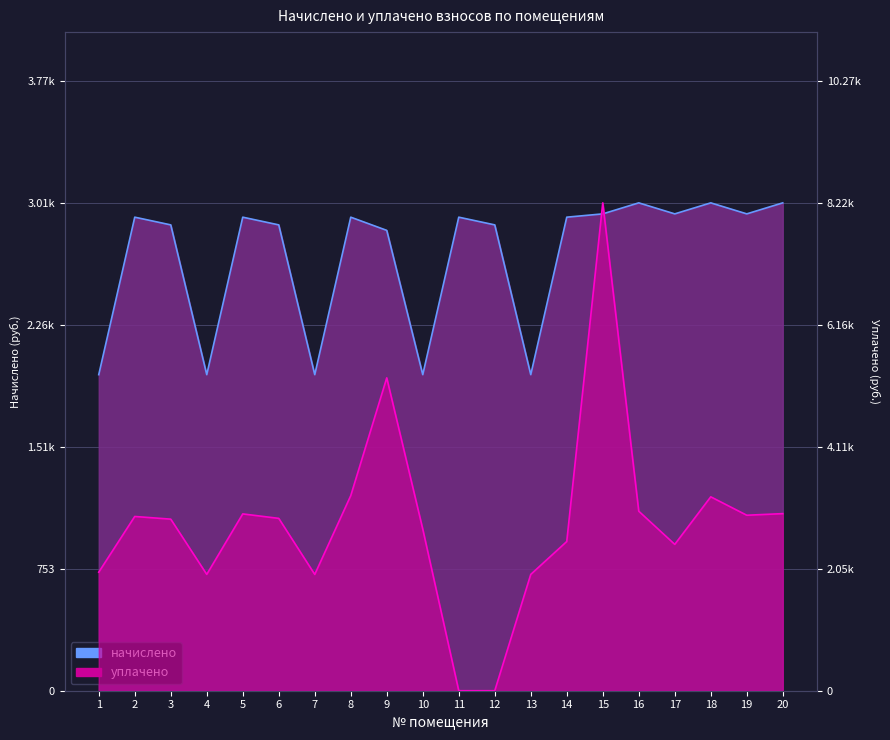

What is the difference between the second highest and minimum values in the уплачено series?

5268.8